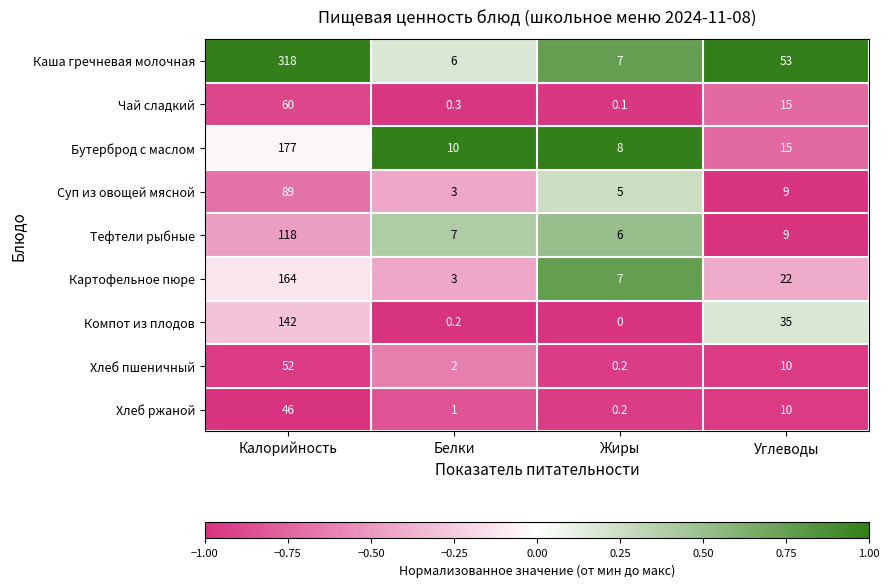

Which category has the highest value across all series?

Калорийность